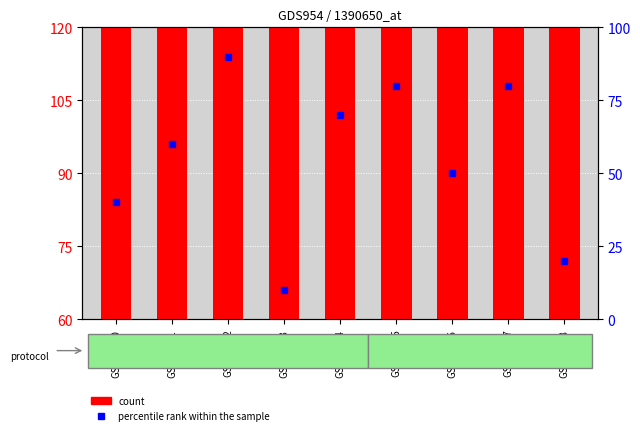

At which category is the sum across all series the highest?

GSM19302